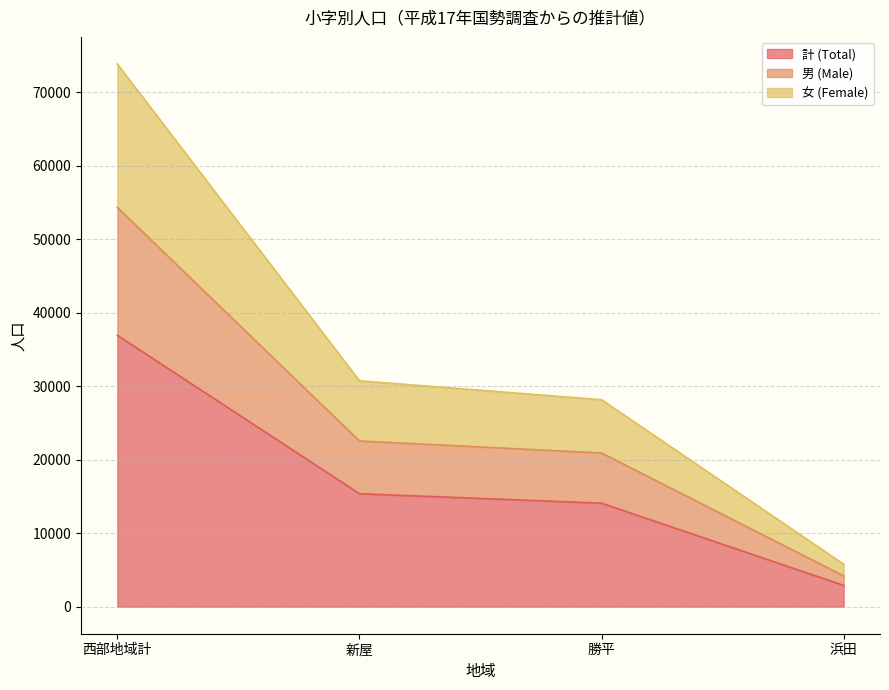

What is the minimum value shown in the chart?

2884